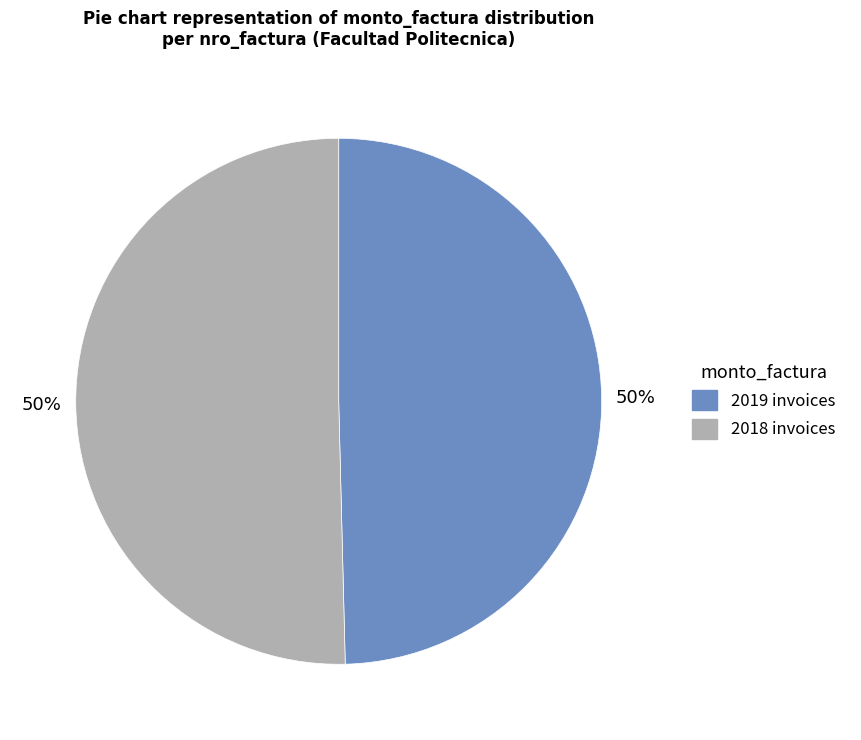

To the nearest percent, what is the average slice percentage?

50%